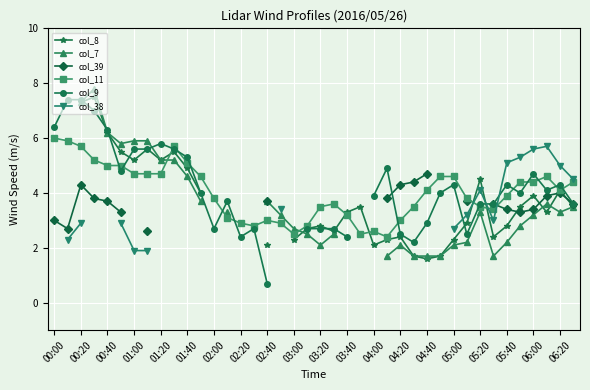

Between 02:40 and 03:00, which is larger?

03:00